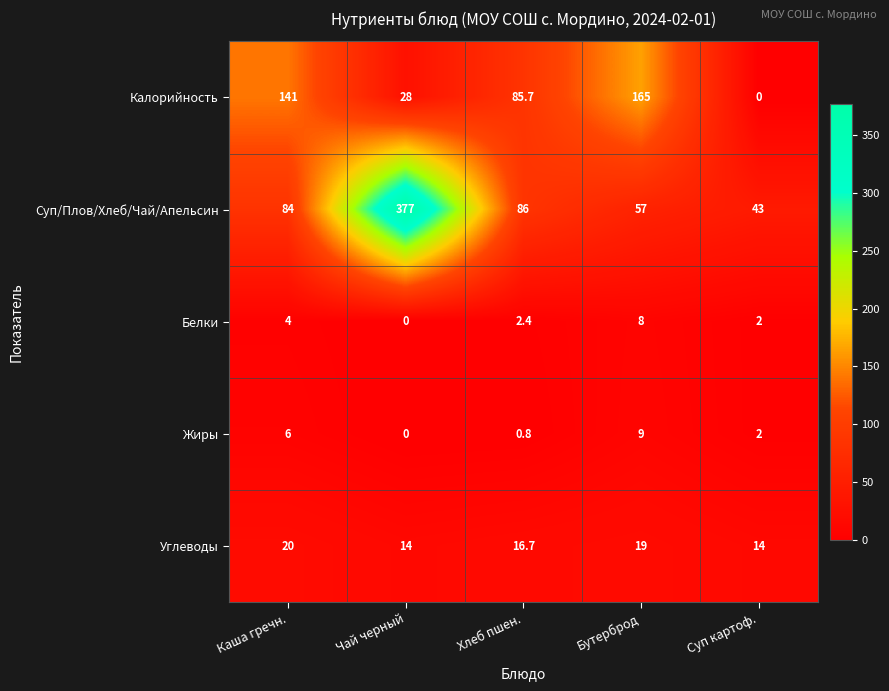

Reading right to left, extract all data points from this chart.

Калорийность: 0.0	165.0	85.7	28.0	141.0
Суп/Плов/Хлеб/Чай/Апельсин: 43.0	57.0	86.0	377.0	84.0
Белки: 2.0	8.0	2.4	0.0	4.0
Жиры: 2.0	9.0	0.8	0.0	6.0
Углеводы: 14.0	19.0	16.7	14.0	20.0